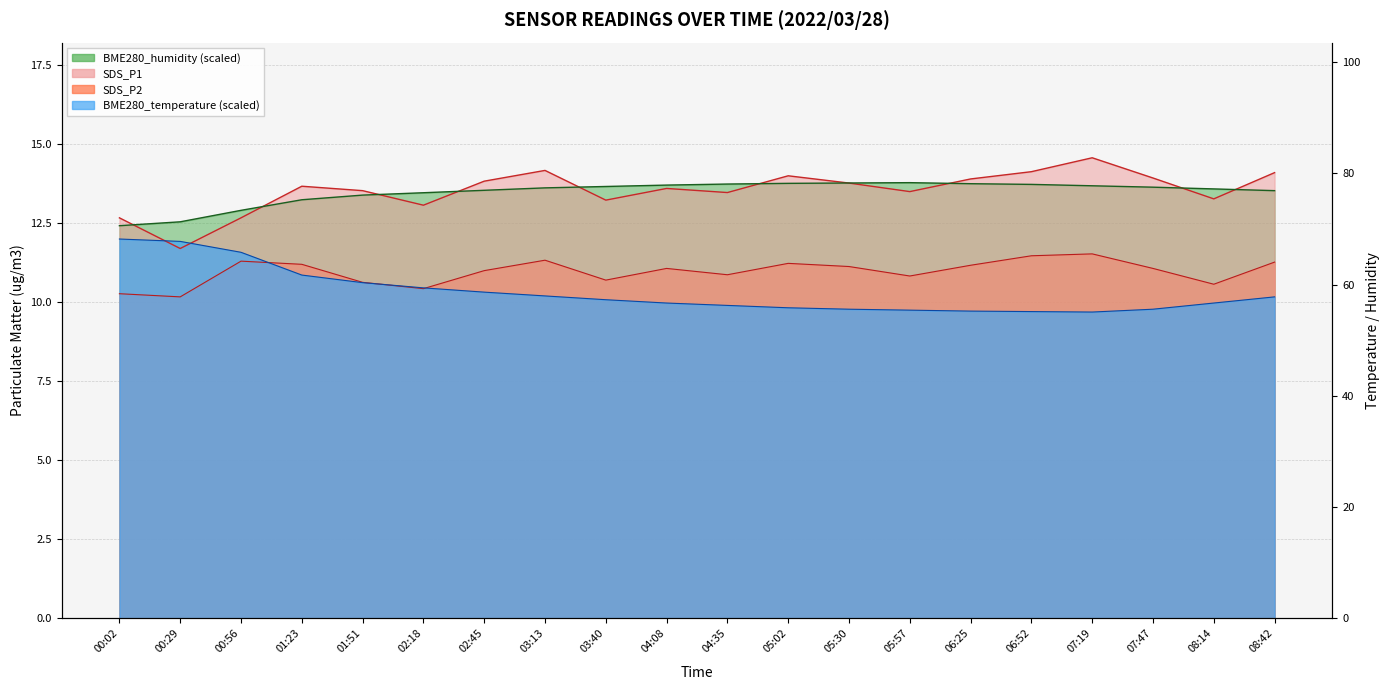

What is the difference between the highest and lowest values at 02:18?

3.0